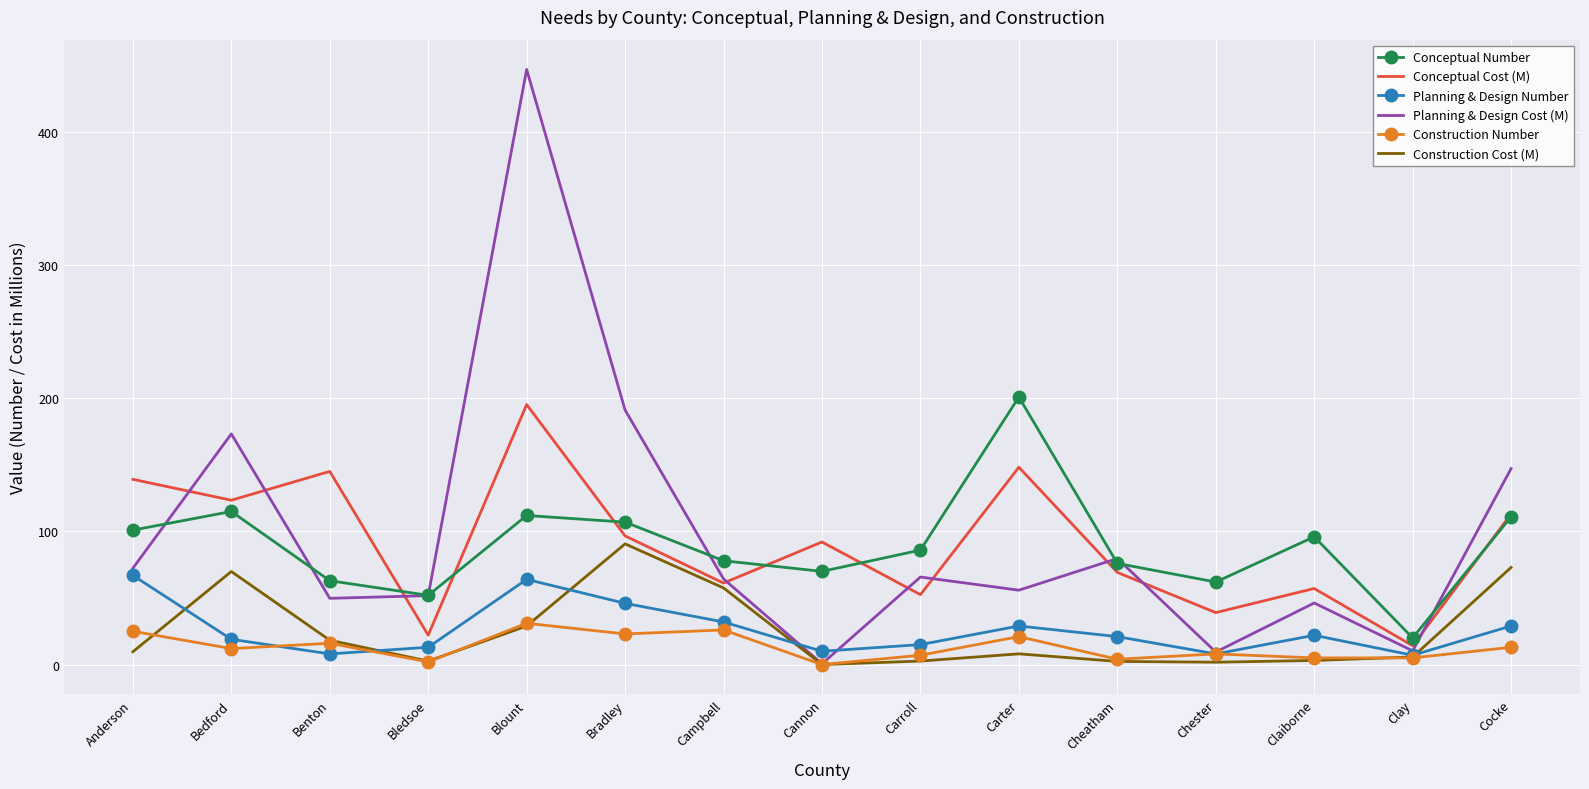

True or false: Planning & Design Cost (M) and Planning & Design Number intersect in this chart.

True